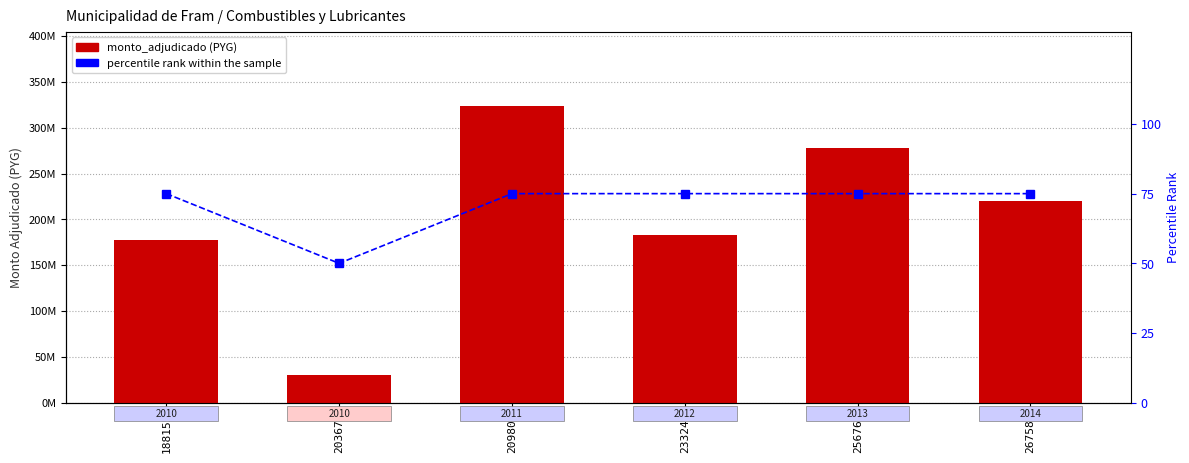

How many values in the monto_adjudicado series exceed 220300000?

2